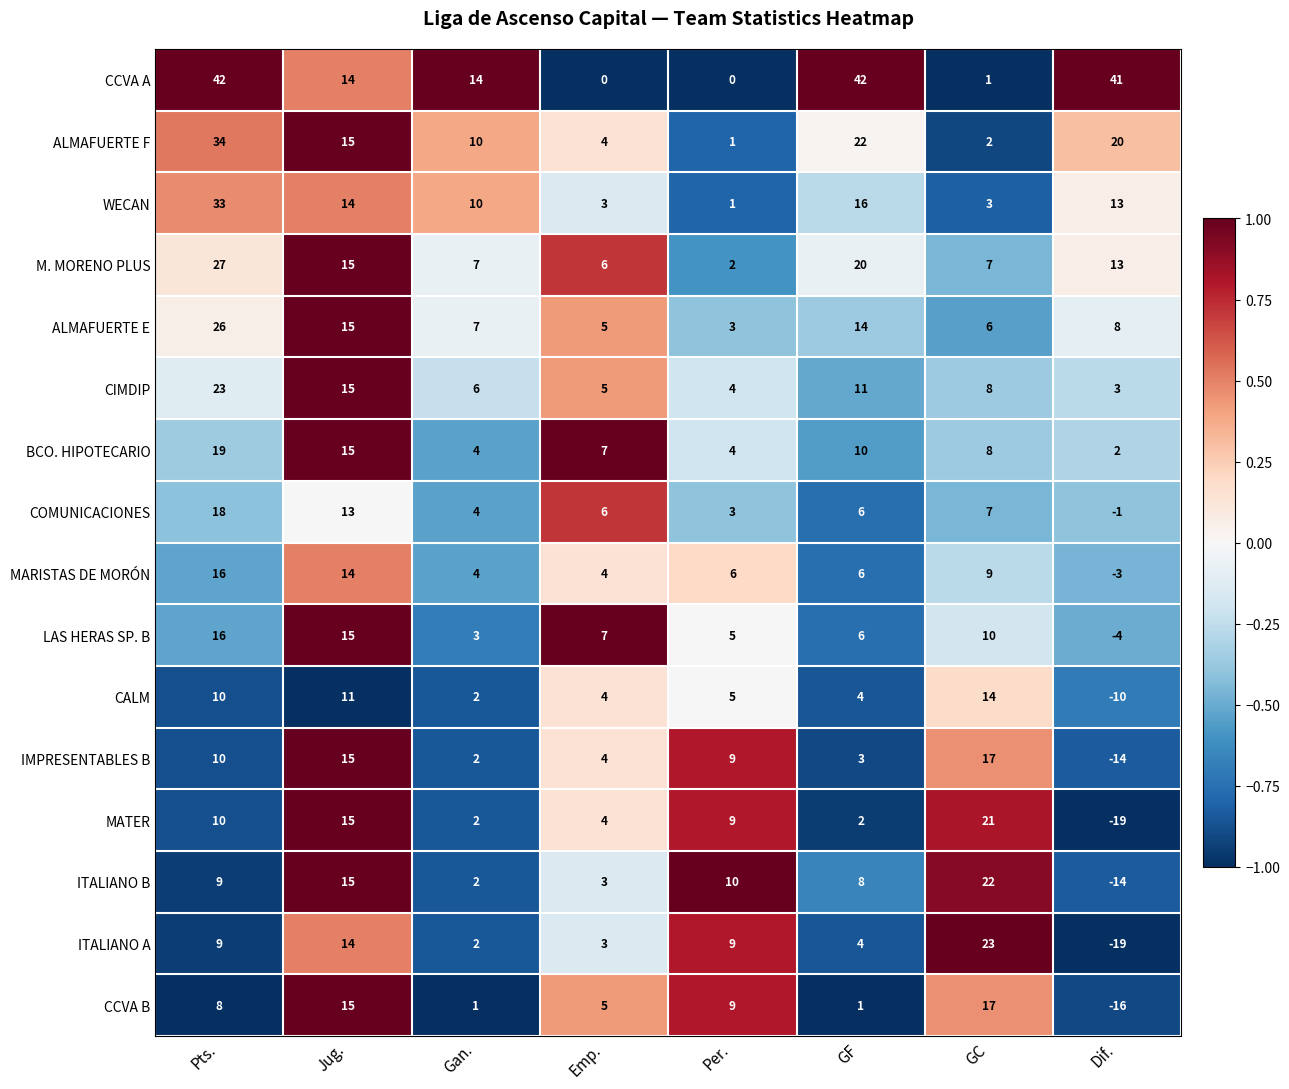

The value of WECAN at GF is 11. True or false?

False